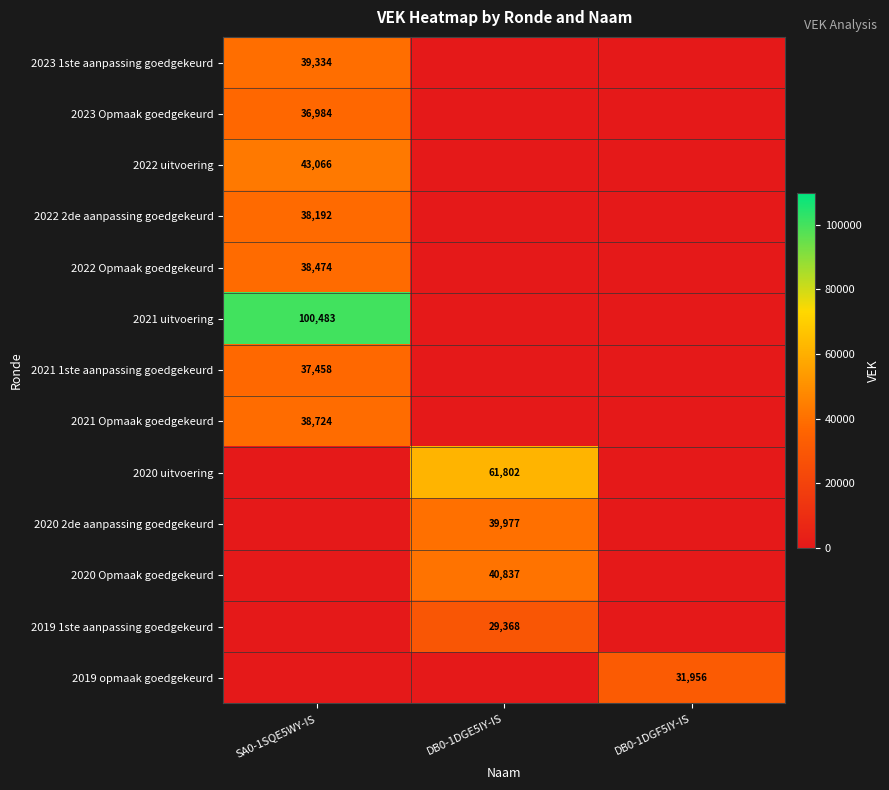

True or false: 2021 Opmaak goedgekeurd has a value of 38724 at SA0-1SQE5WY-IS.

True